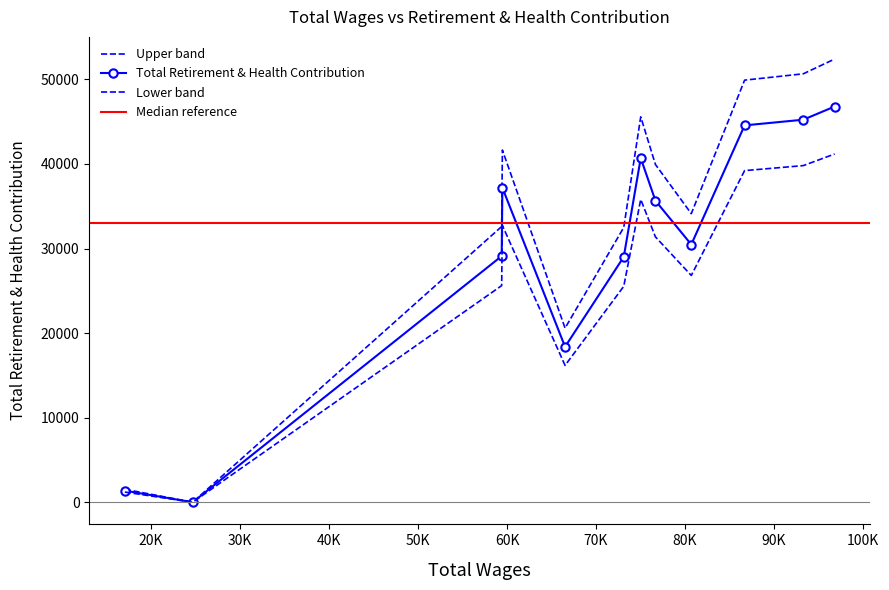

The chart shows a value of 0.0 at 24698. True or false?

True